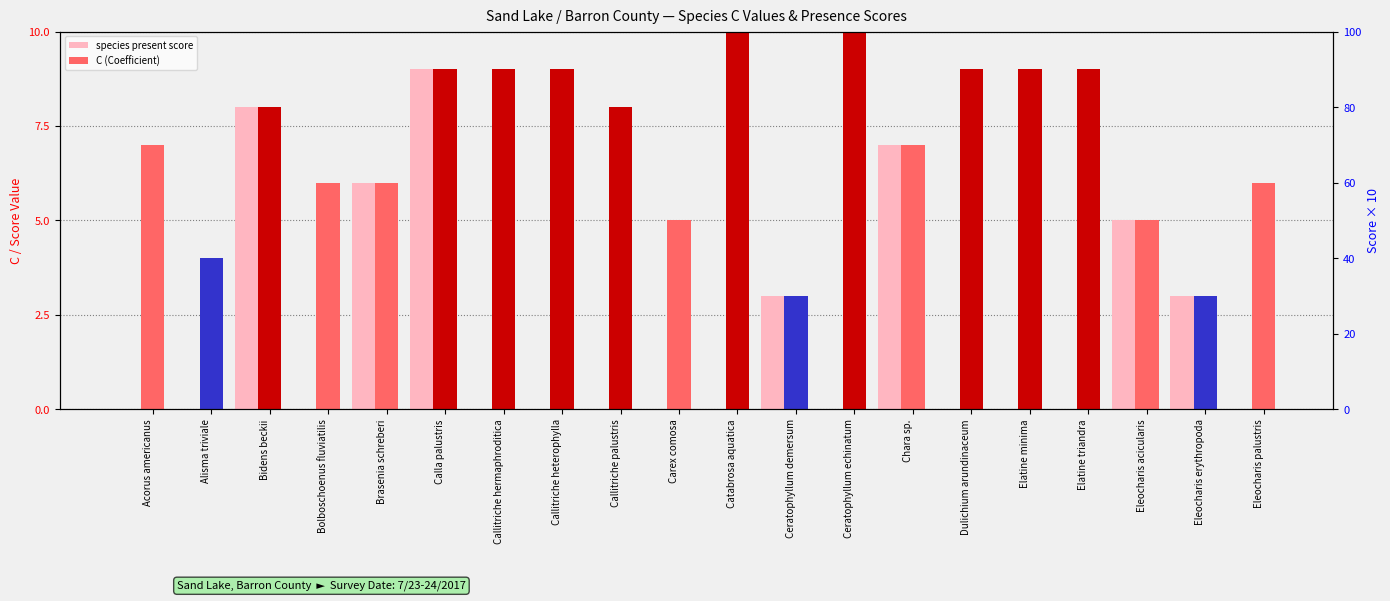

What position from the right is Brasenia schreberi?

16